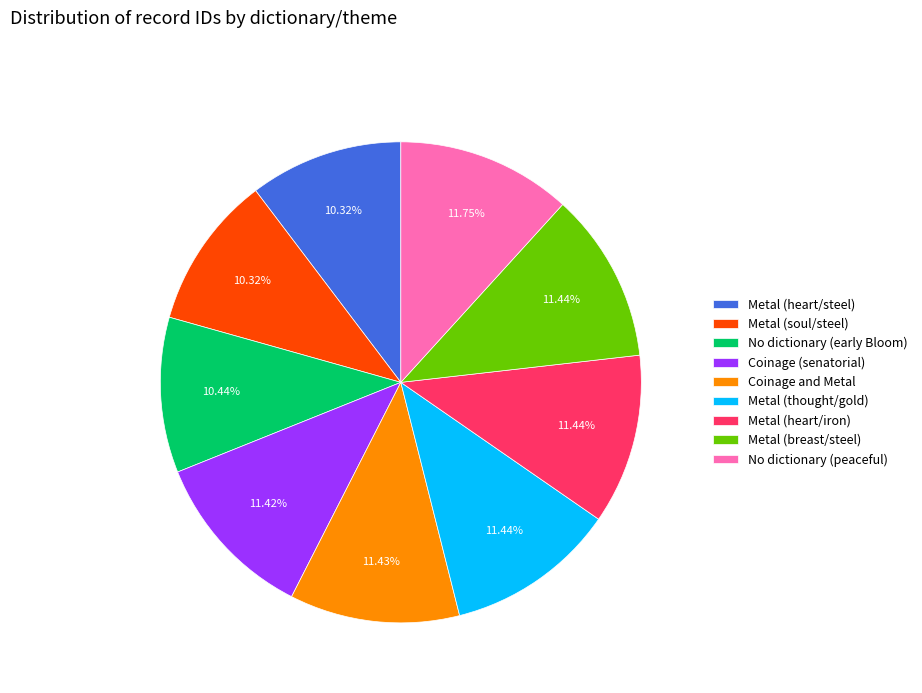

The No dictionary (early Bloom) slice represents 1% of the pie. True or false?

False